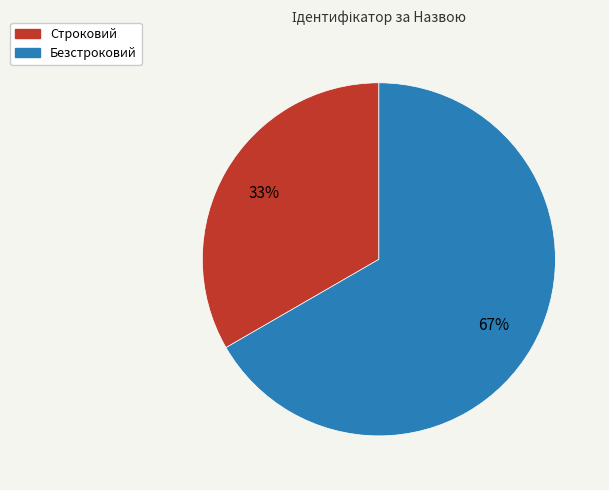

Do Строковий and Безстроковий together represent more than half of the pie?

Yes